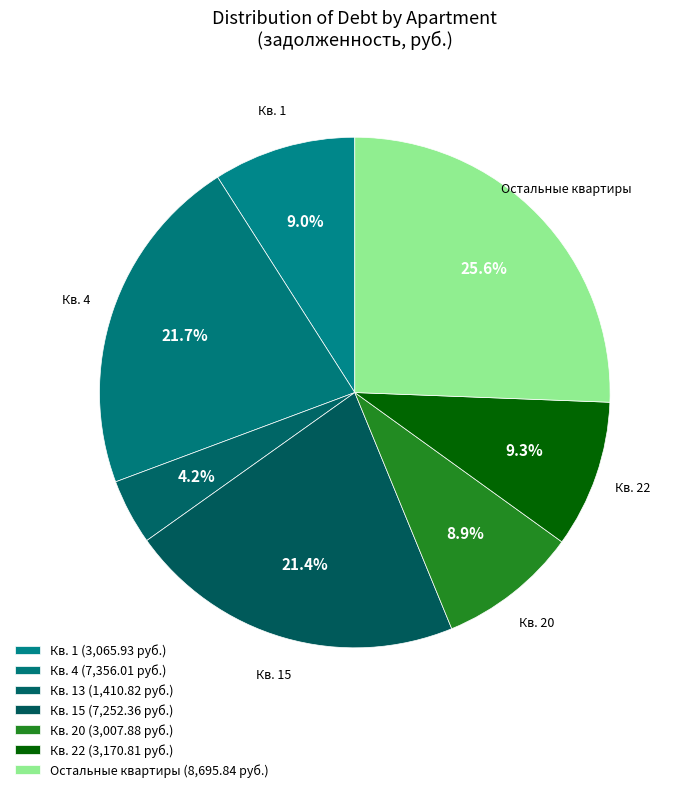

Count the number of slices in the pie.

7